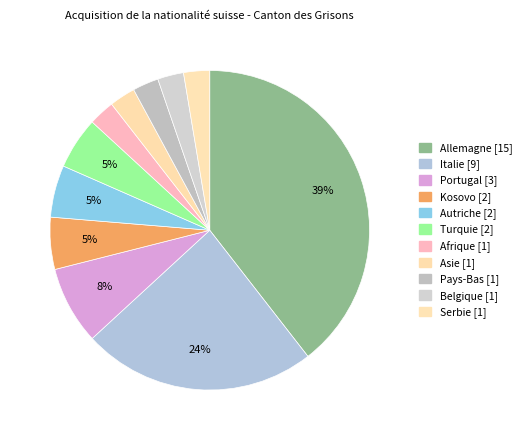

How many slices are in this pie chart?

11